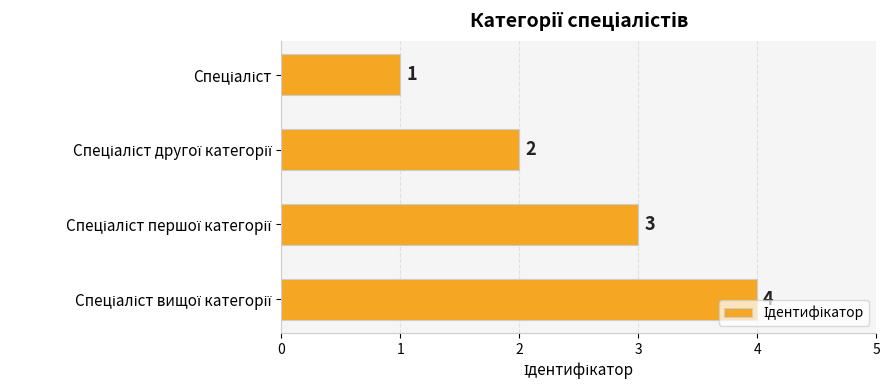

How many values are between 2 and 4?

3